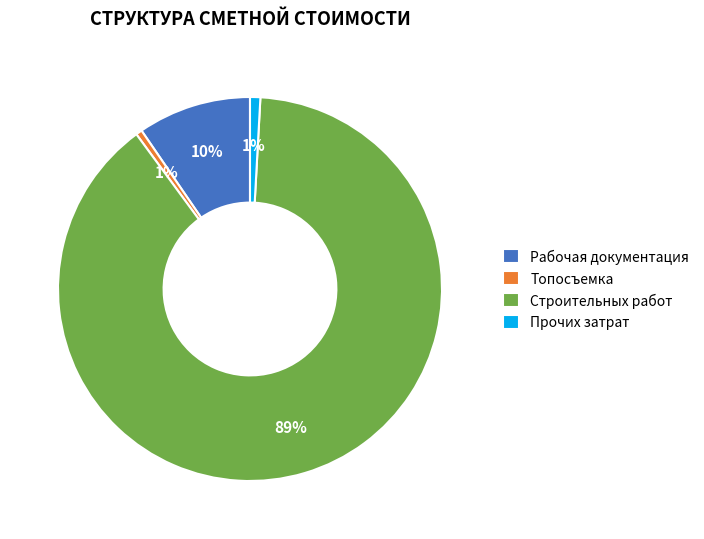

Between Строительных работ and Прочих затрат, which is larger?

Строительных работ